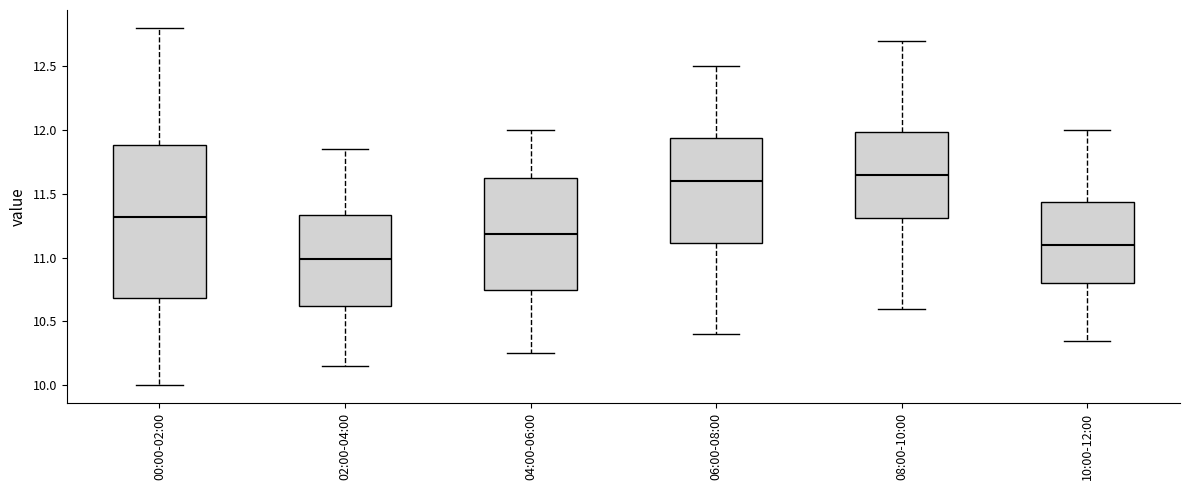

Reading left to right, transcribe this box plot: for each box, give where its median line is, the range the box spans, and where its two whiskers end, as read against the y-axis. The values are not printed on the chart, so give them approximately, as read against the axis.

00:00-02:00: median 11.30, box 10.70 to 11.90, whiskers 10.00 to 12.80
02:00-04:00: median 11.00, box 10.60 to 11.35, whiskers 10.15 to 11.85
04:00-06:00: median 11.20, box 10.75 to 11.60, whiskers 10.25 to 12.00
06:00-08:00: median 11.60, box 11.10 to 11.95, whiskers 10.40 to 12.50
08:00-10:00: median 11.65, box 11.30 to 12.00, whiskers 10.60 to 12.70
10:00-12:00: median 11.10, box 10.80 to 11.45, whiskers 10.35 to 12.00